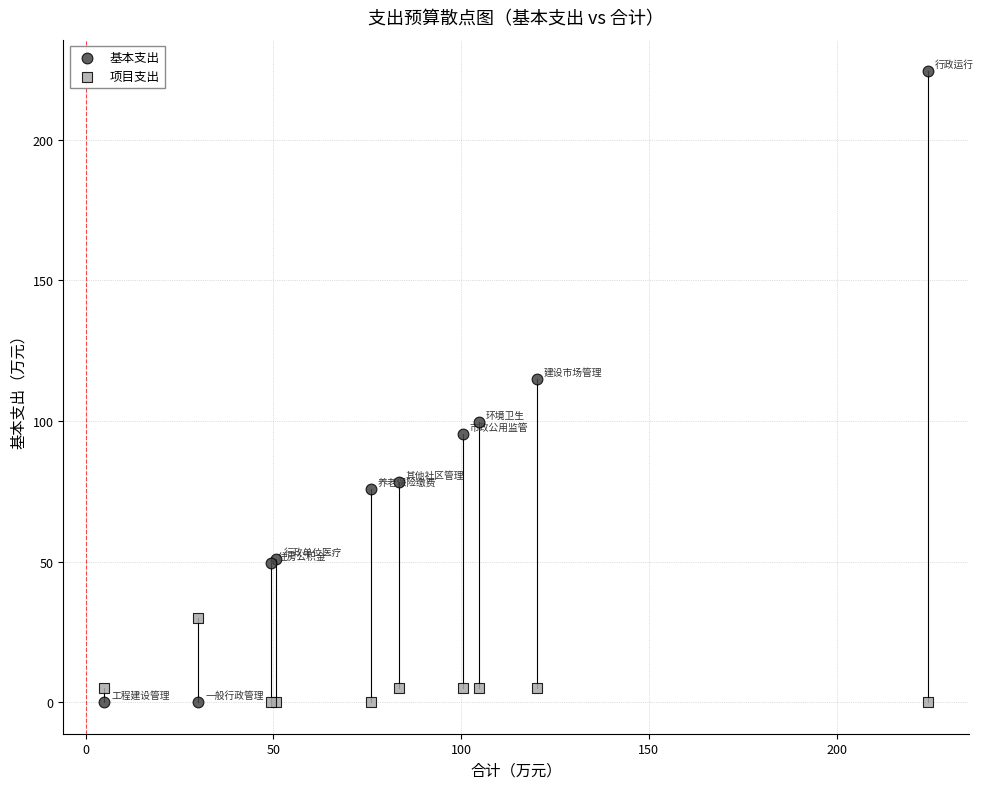

In the 基本支出 series, what Y value is closest to 112?

115.1